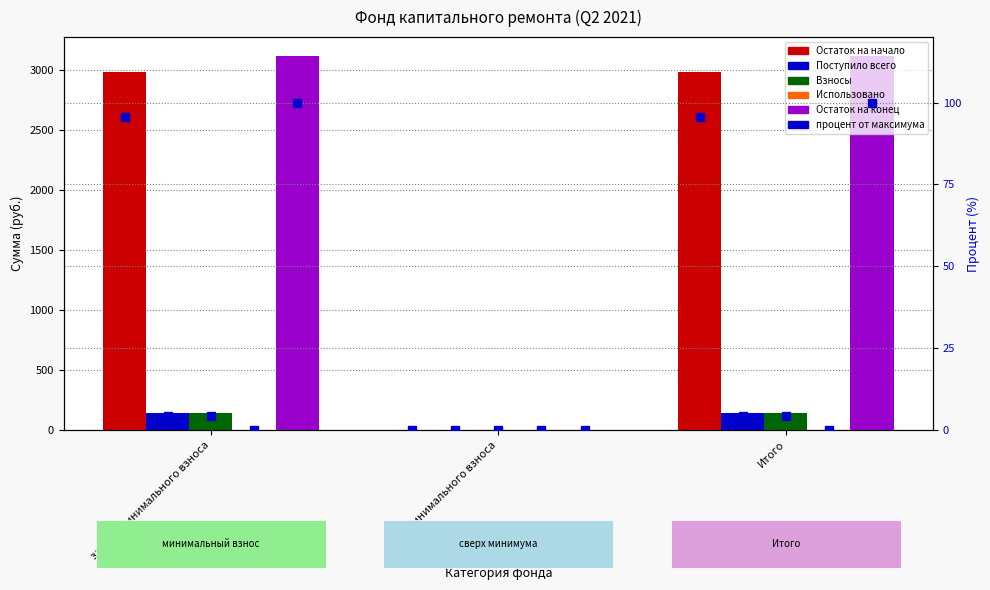

What position from the left is за счет минимального взноса?

1